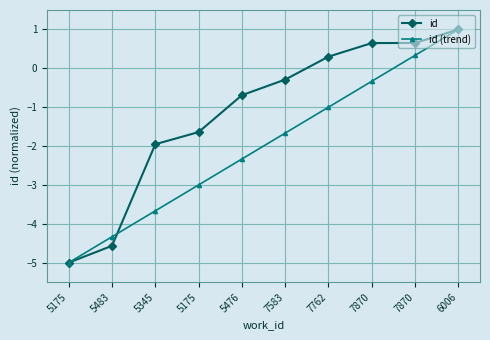

Rank the series by their average value, from lowest to highest.

id (trend), id